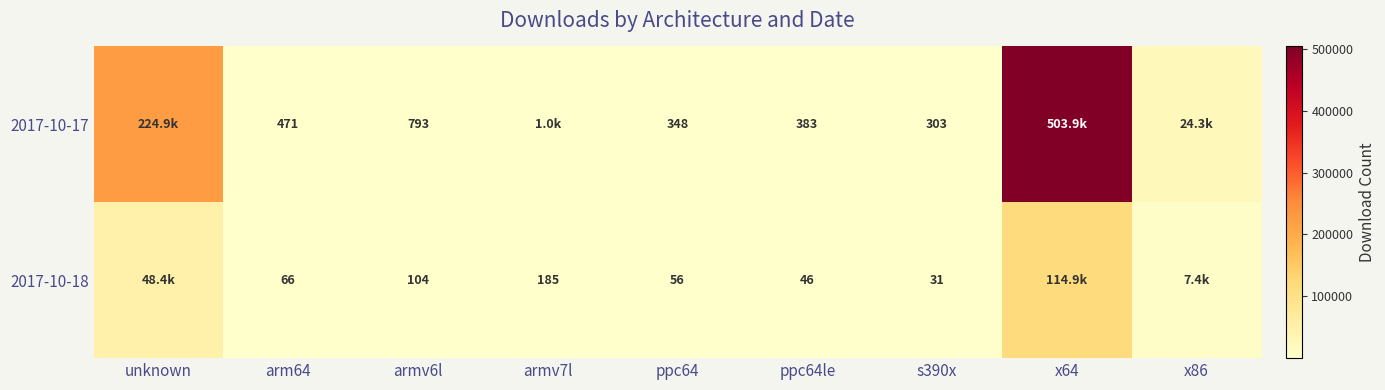

What is the difference between the highest and lowest values at ppc64le?

337